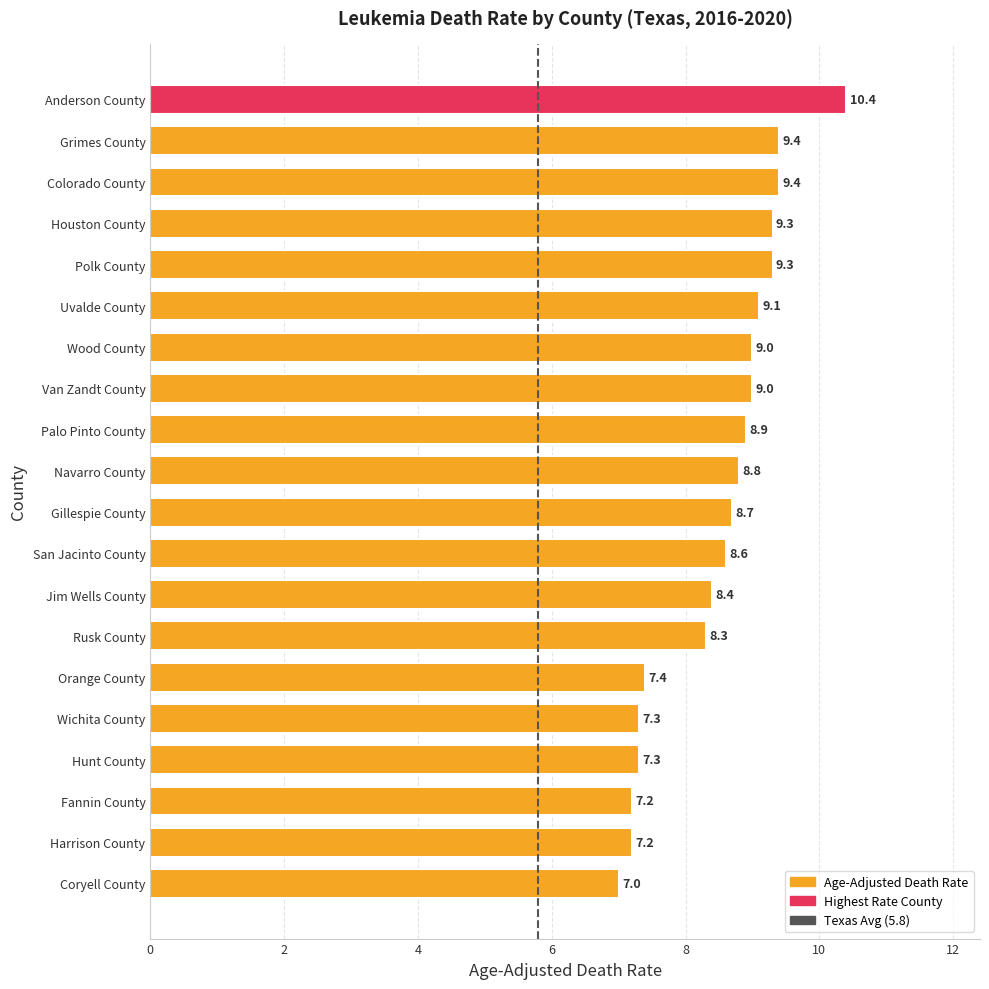

The value at San Jacinto County is 8.6. True or false?

True